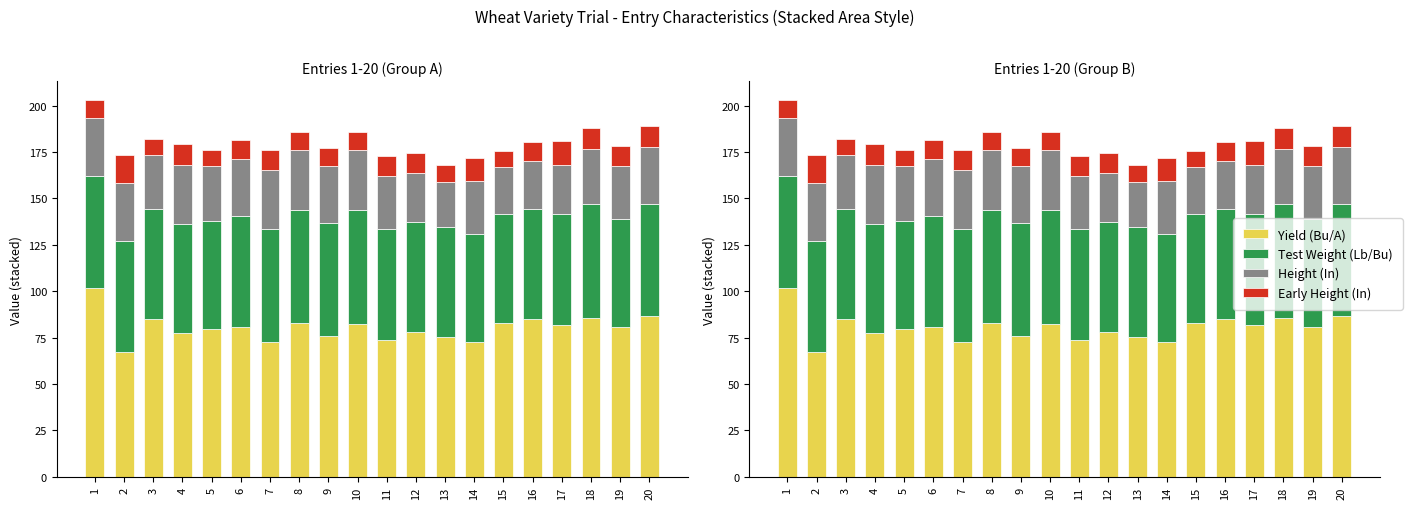

Which series changed the most between 3 and 17?

Early Height (In)